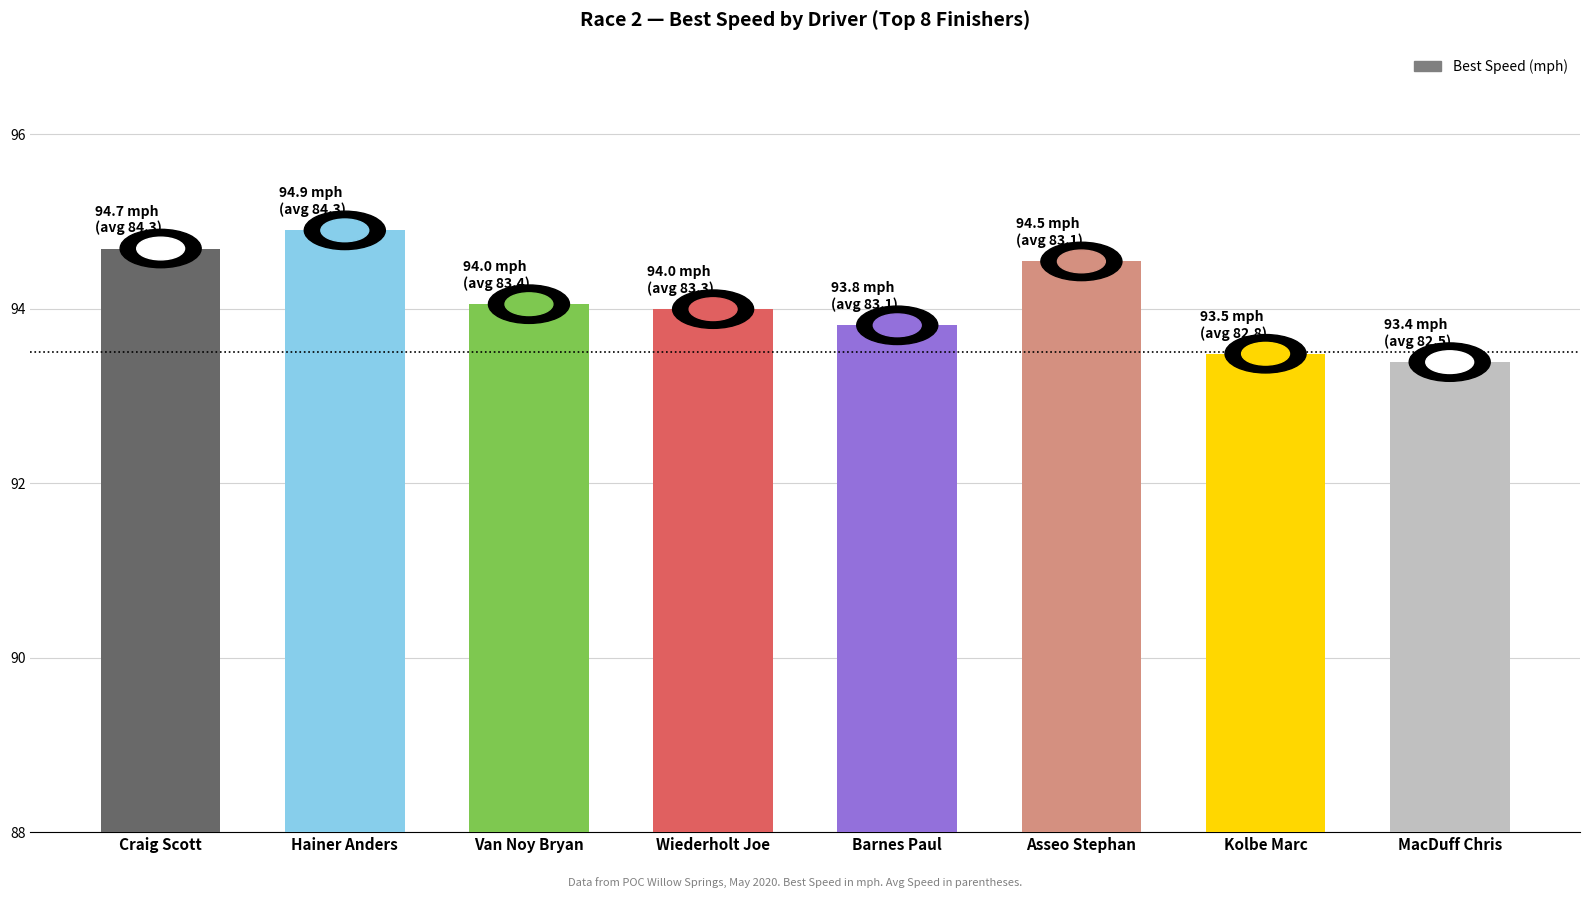

What is the average value?

94.1